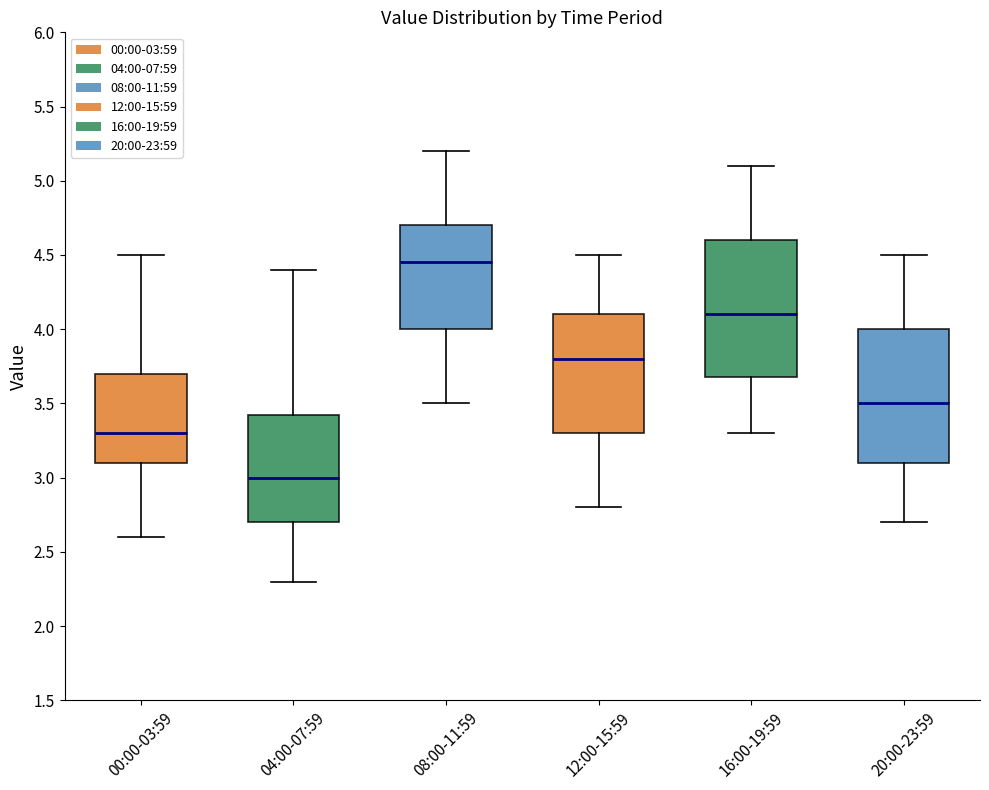

Which box's median line is the highest?

08:00-11:59